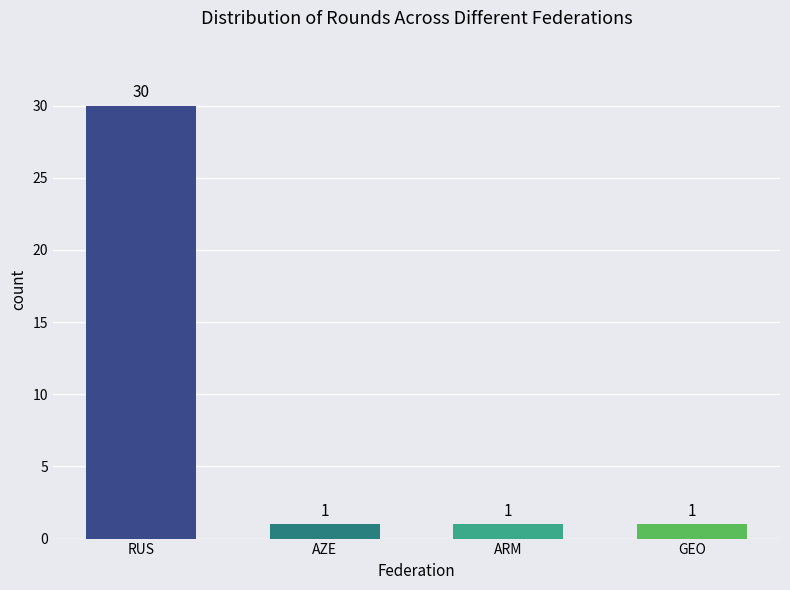

How many distinct data groups are displayed?

1